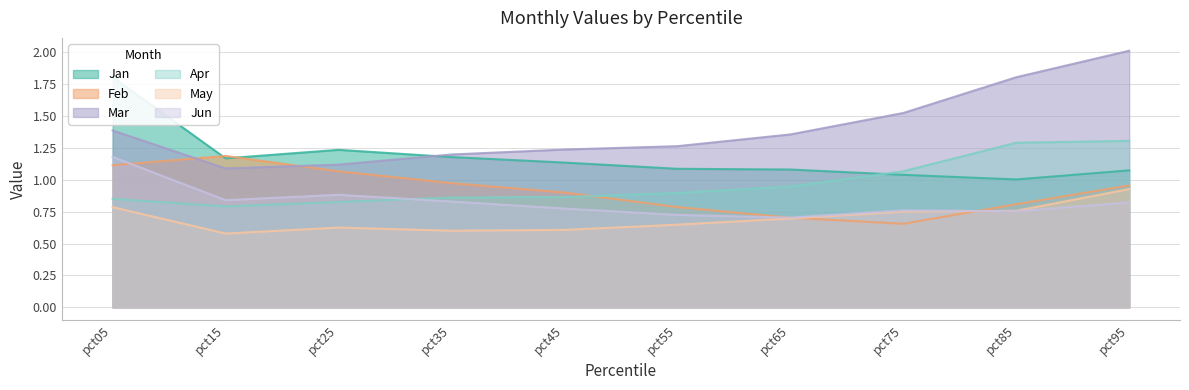

Which series has the largest range (max minus min)?

Mar